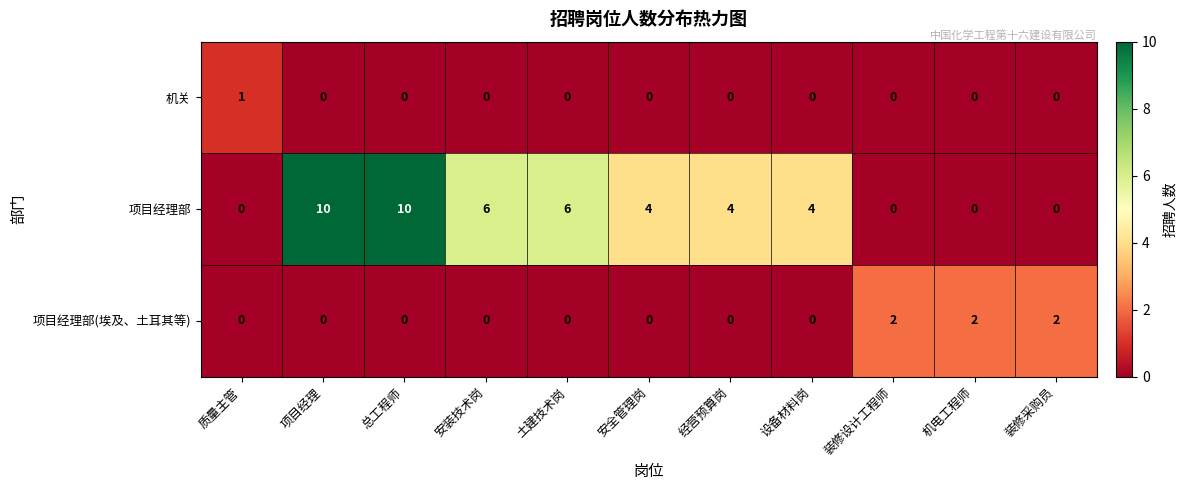

True or false: 项目经理部 has a value of 4 at 设备材料岗.

True